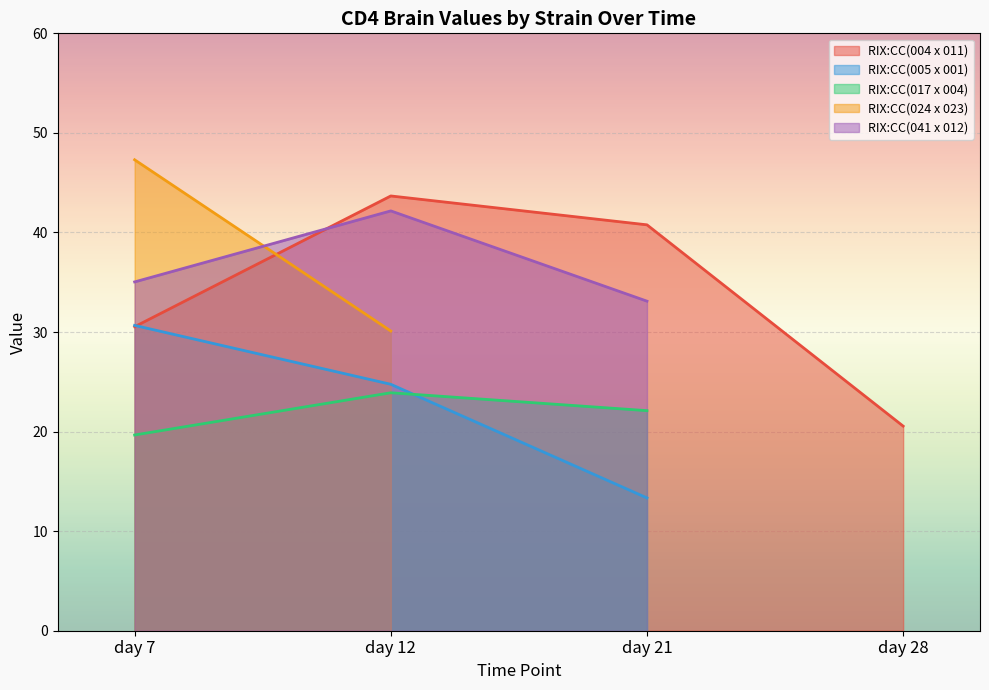

What is the lowest value of the RIX:CC(005 x 001) series?

13.3